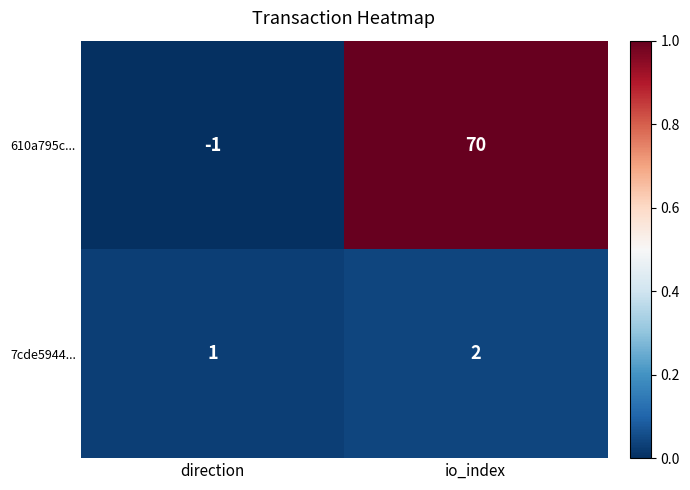

Is it true that 610a795c... equals -1 at direction?

True